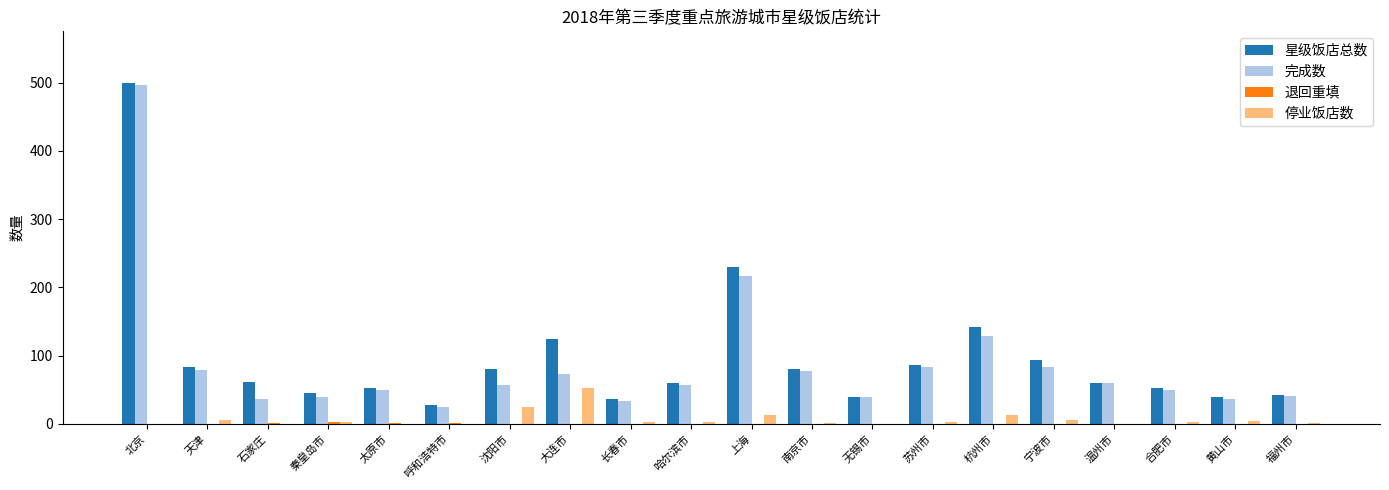

Which series changed the most between 上海 and 福州市?

星级饭店总数